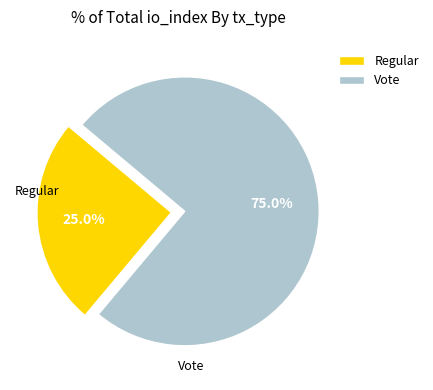

Count the number of slices in the pie.

2